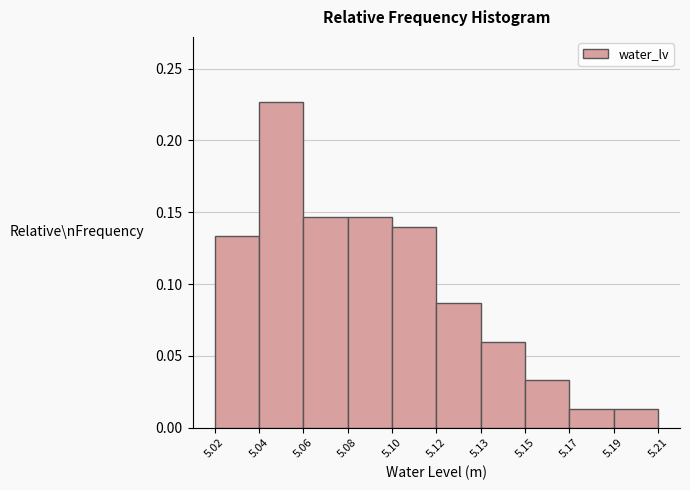

What is the sum of all values?

1.0